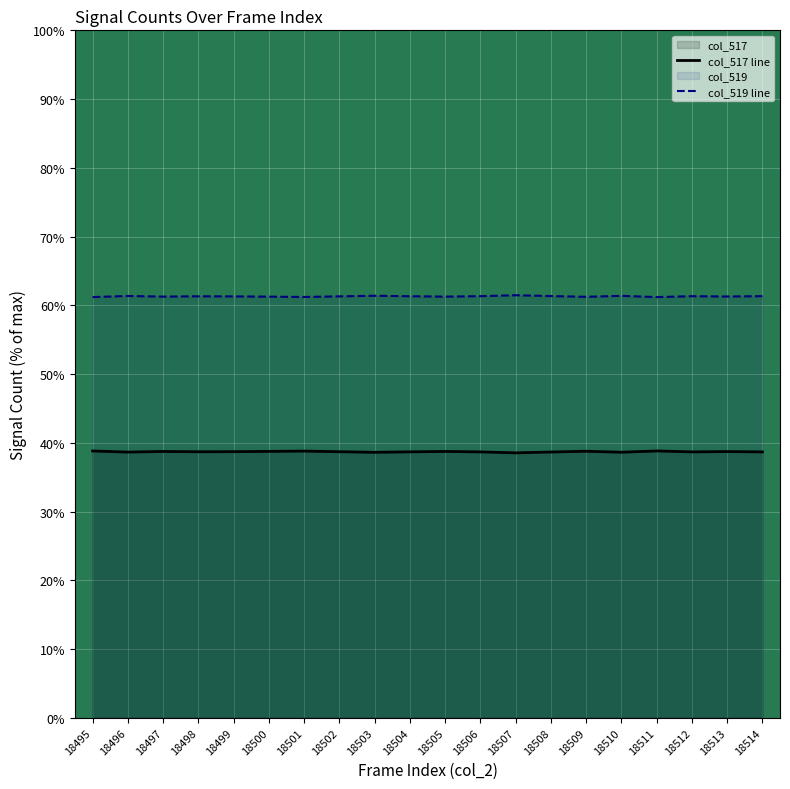

Which has a higher value, 18513 or 18501?

18501